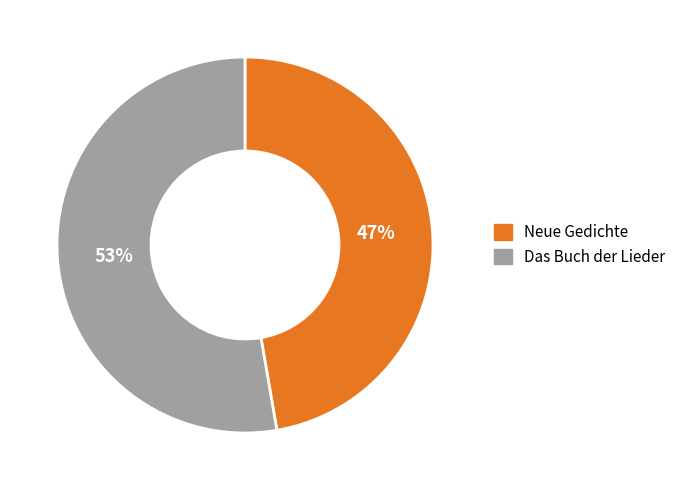

Which slice is the largest?

Das Buch der Lieder